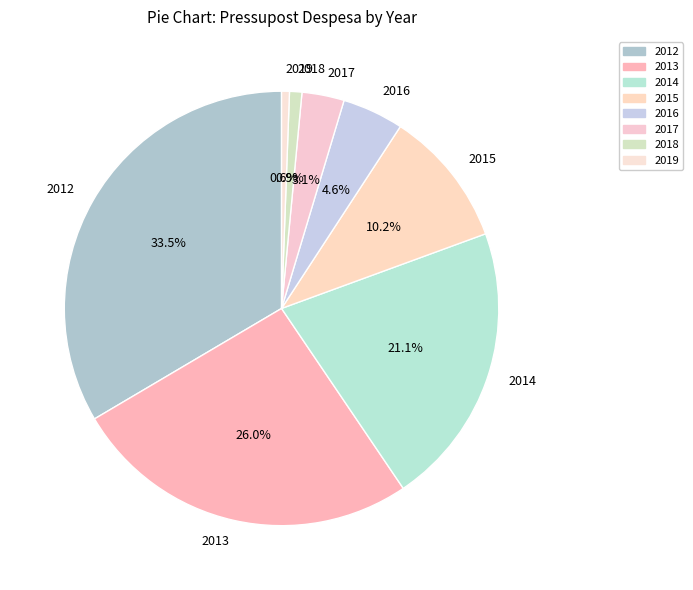

Combined, what portion of the pie is 2015 and 2018?

11.1%